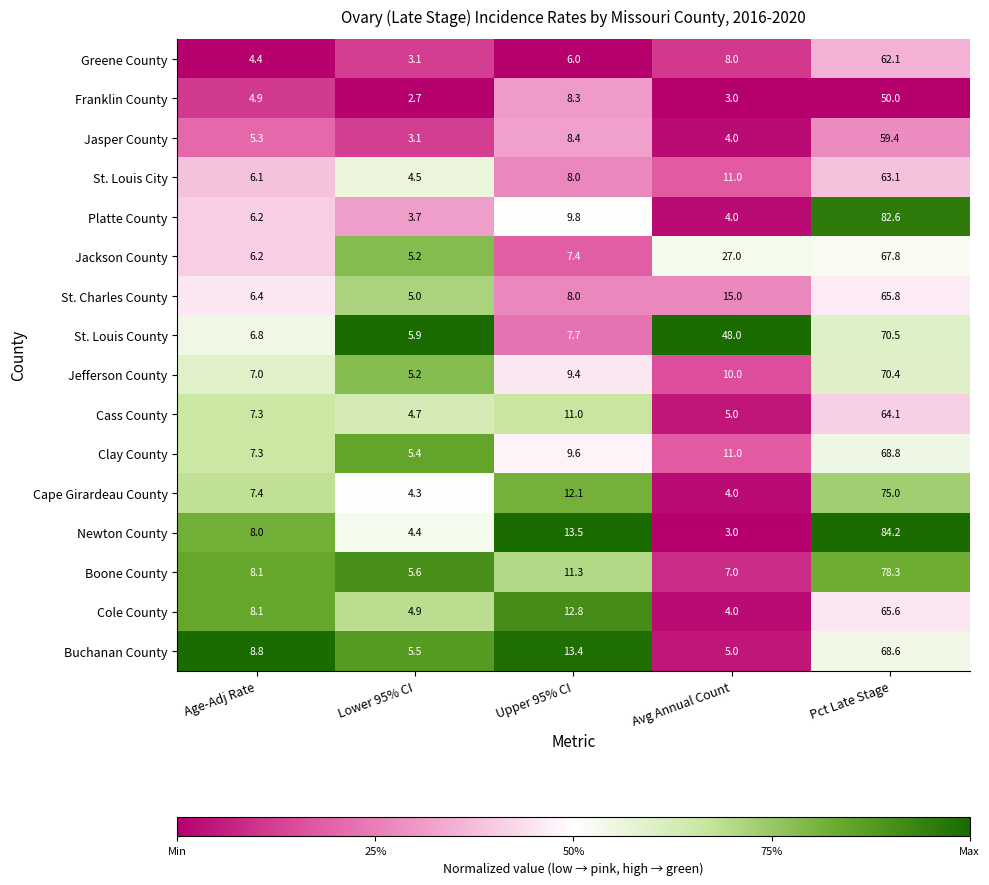

Which label corresponds to the smallest value in the chart?

Lower 95% CI